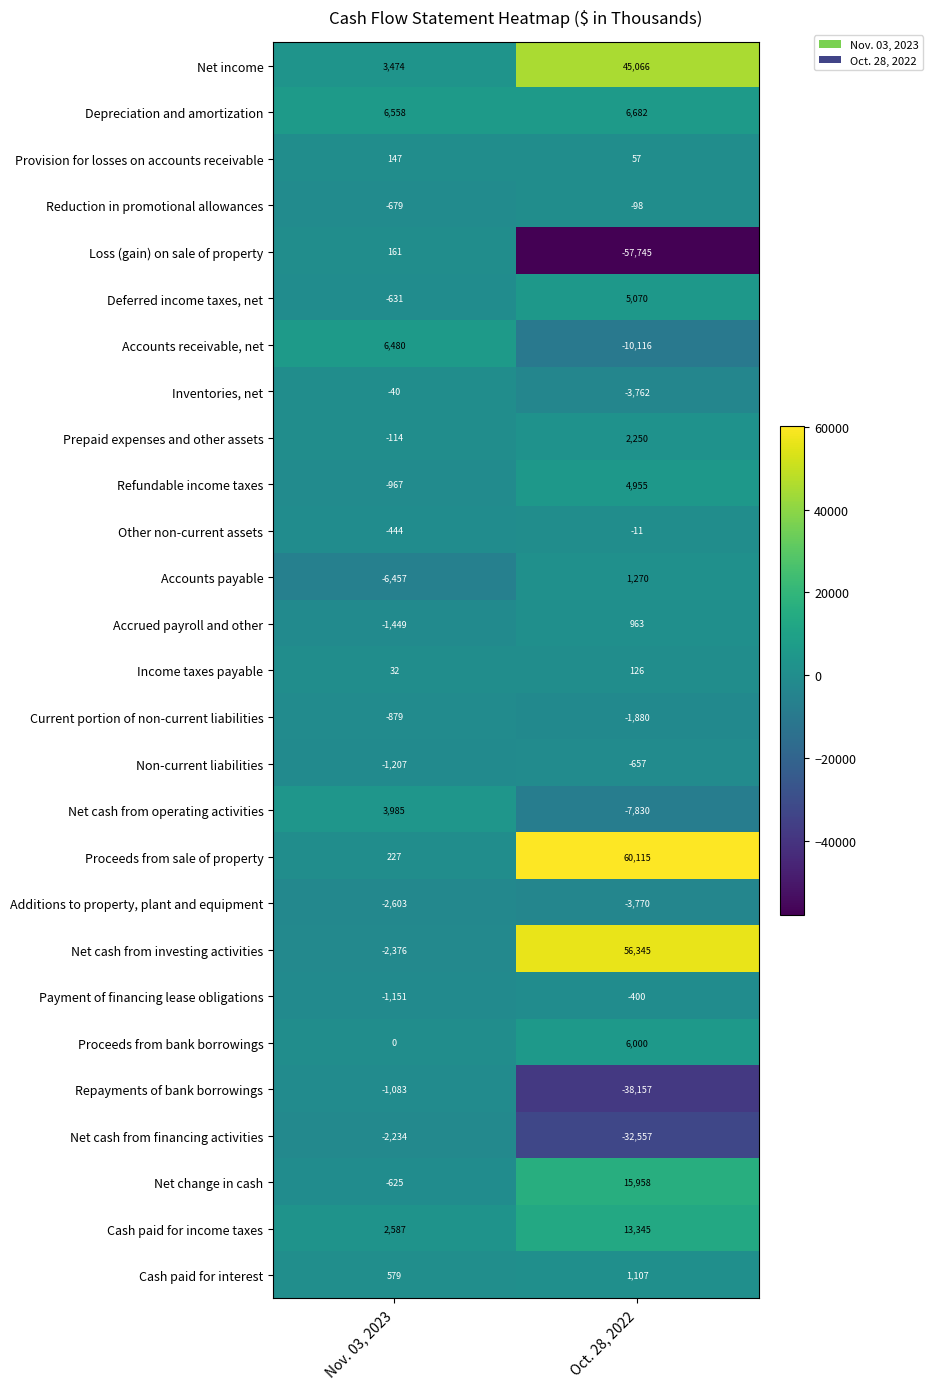

What is the sum of the Additions to property, plant and equipment values at Oct. 28, 2022 and Nov. 03, 2023?

-6373